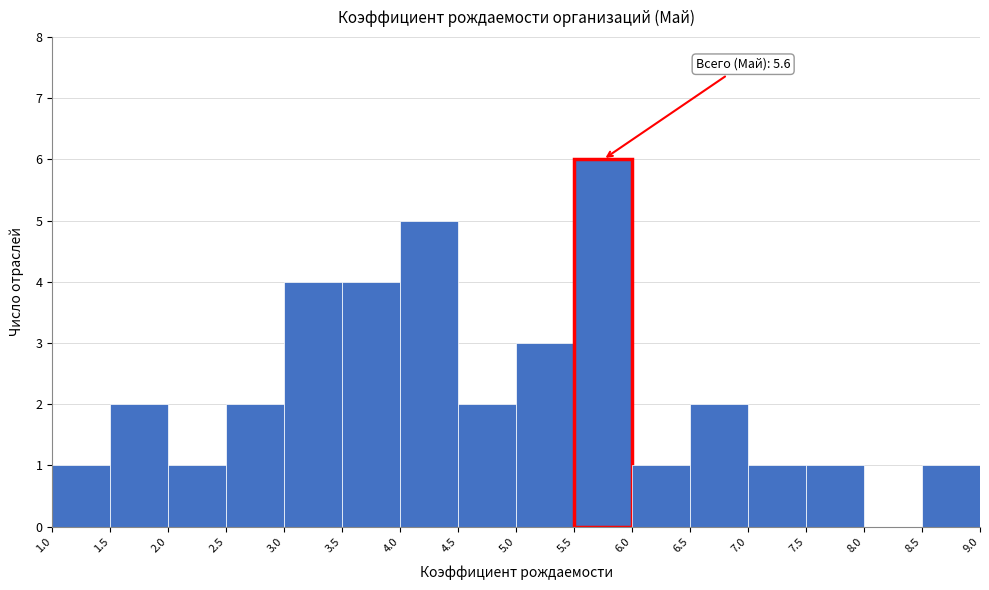

Which range on the x-axis has the tallest bar?

5.5 to 6.0